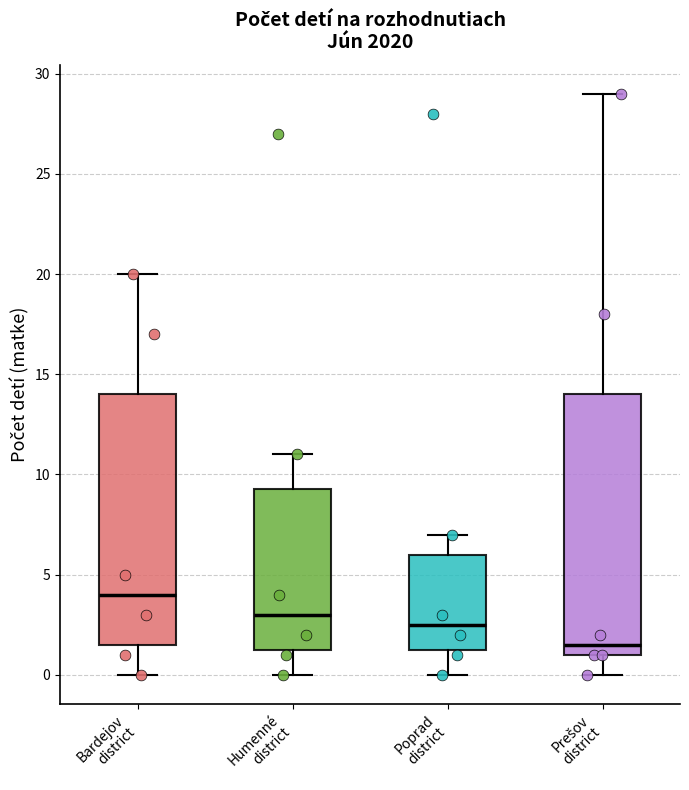

Reading left to right, read every box against the y-axis: the position of its median line, the range the box covers, and the ends of its whiskers. The values are not printed on the chart, so give them approximately, as read against the axis.

Bardejov district: median 4.0, box 1.5 to 14.0, whiskers 0.0 to 20.0
Humenné district: median 3.0, box 1.5 to 9.5, whiskers 0.0 to 11.0
Poprad district: median 2.5, box 1.5 to 6.0, whiskers 0.0 to 7.0
Prešov district: median 1.5, box 1.0 to 14.0, whiskers 0.0 to 29.0